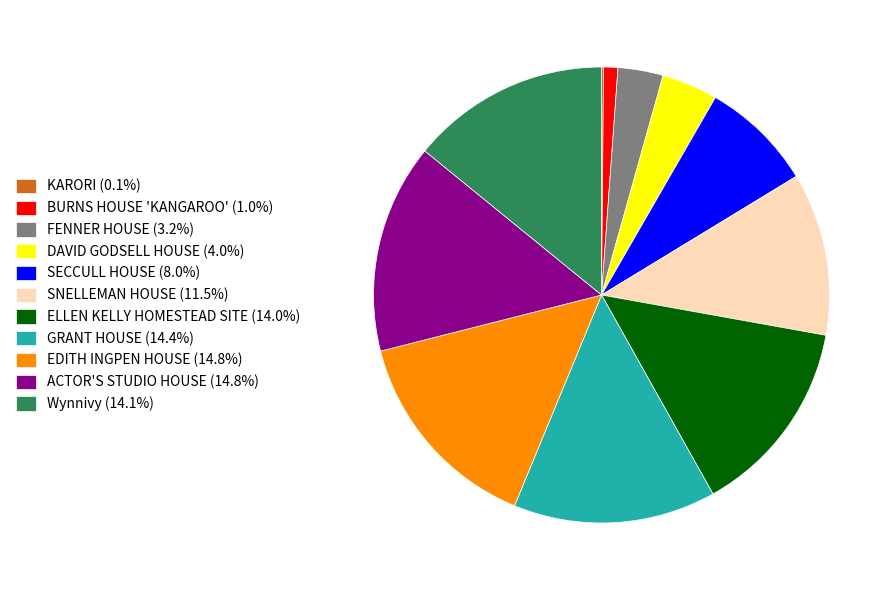

Approximately how many times larger is the value at ELLEN KELLY HOMESTEAD SITE (14.0%) compared to Wynnivy (14.1%)?

1.0